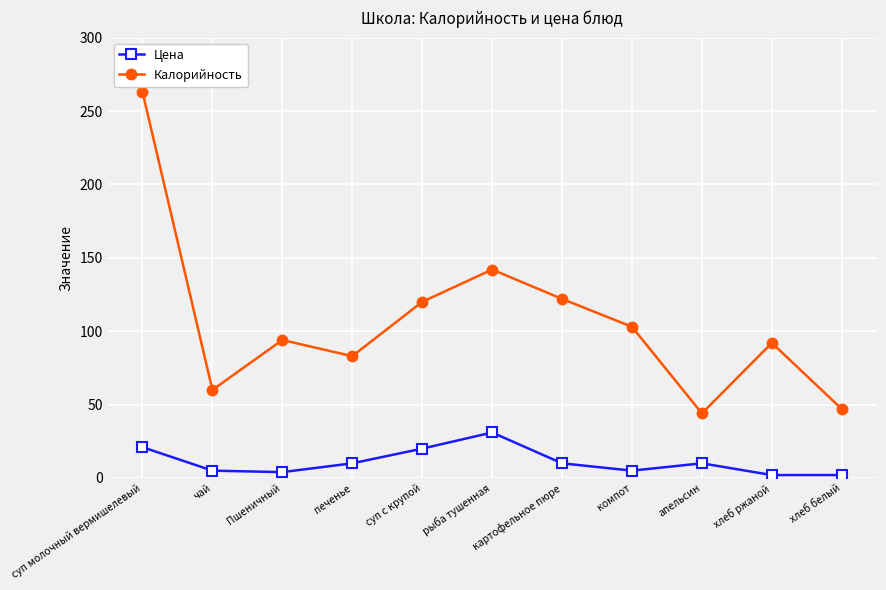

What is the label of the 8th point from the right?

печенье